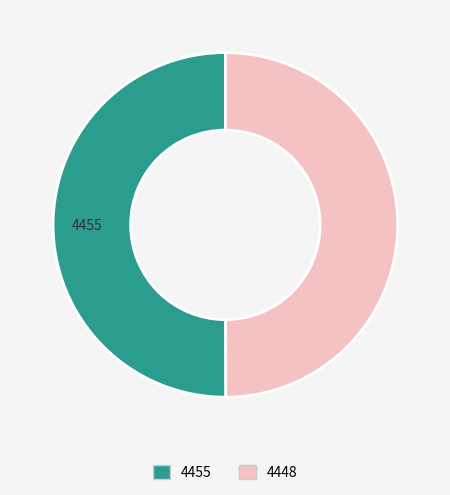

What is the ratio of the value at 4455 to the value at 4448?

1.0